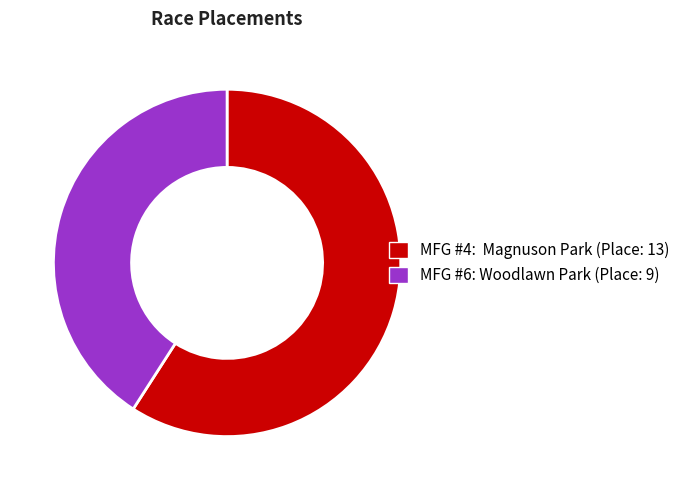

Combined, do MFG #4: Magnuson Park and MFG #6: Woodlawn Park account for over 50%?

Yes